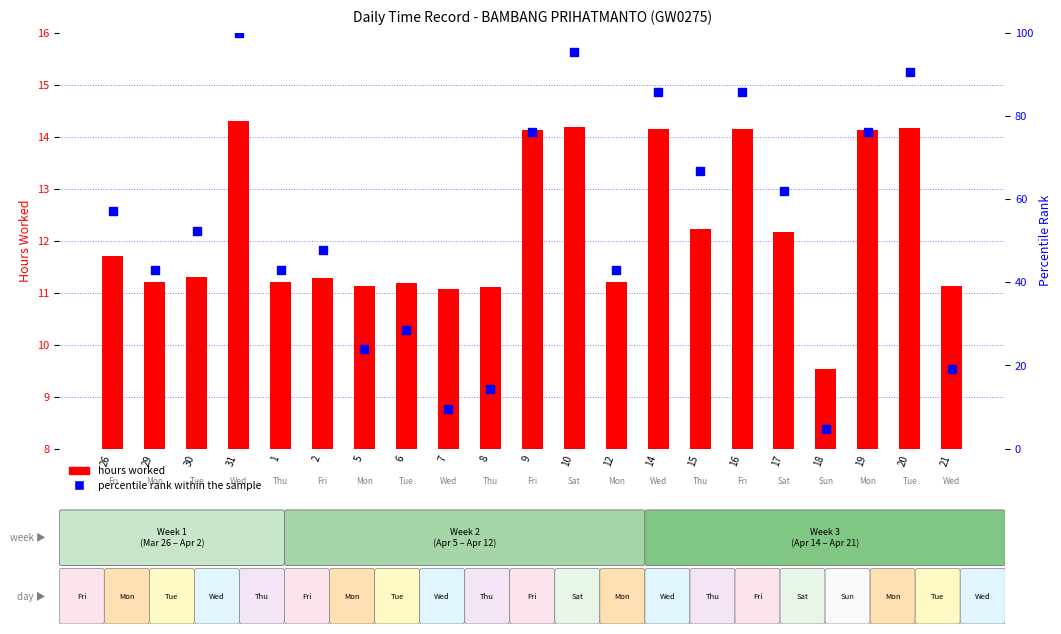

At which category is the sum across all series the highest?

31